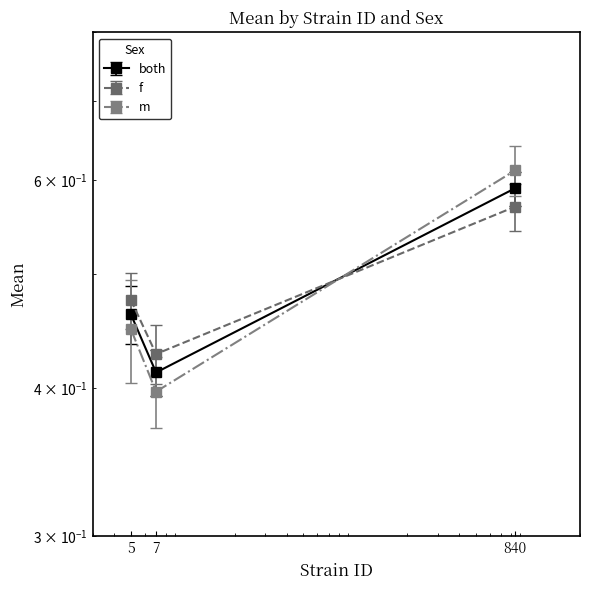

At how many categories does at least one series exceed 0?

3